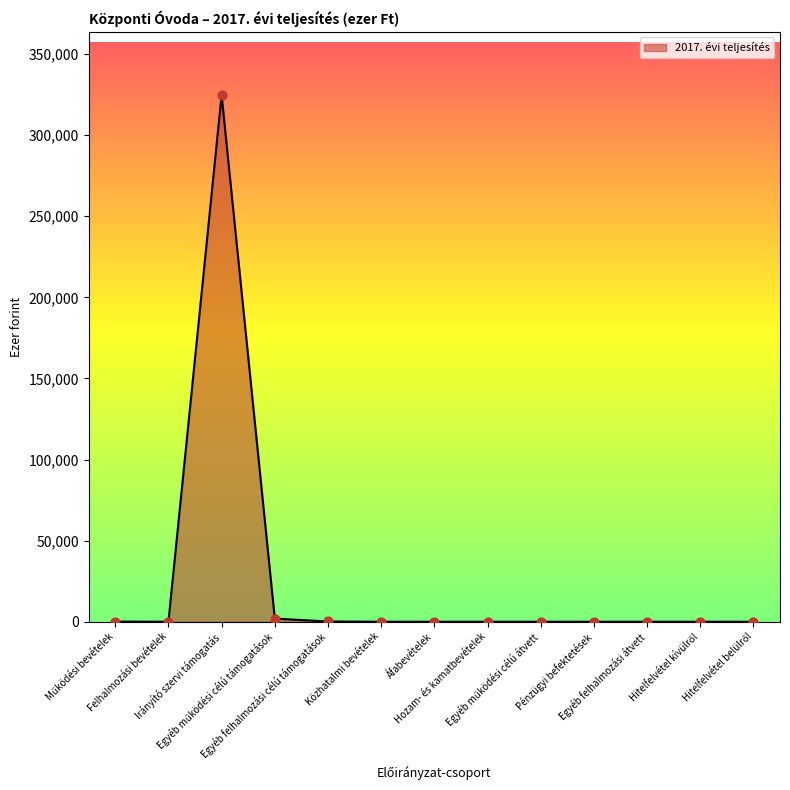

What is the greatest value displayed?

324680